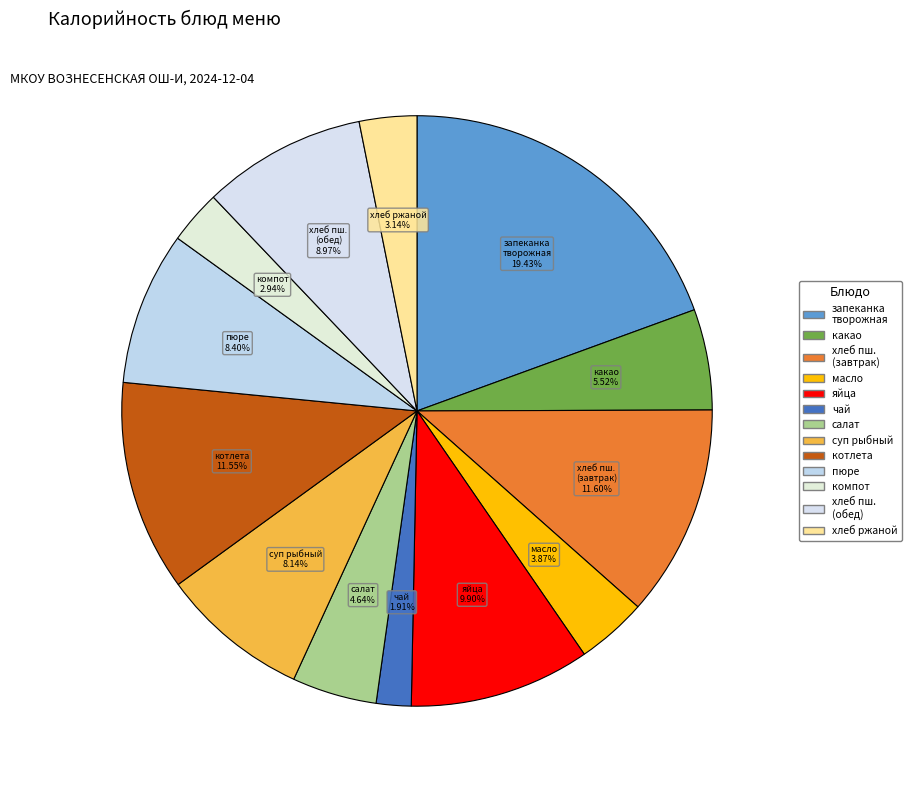

How many slices are in this pie chart?

13